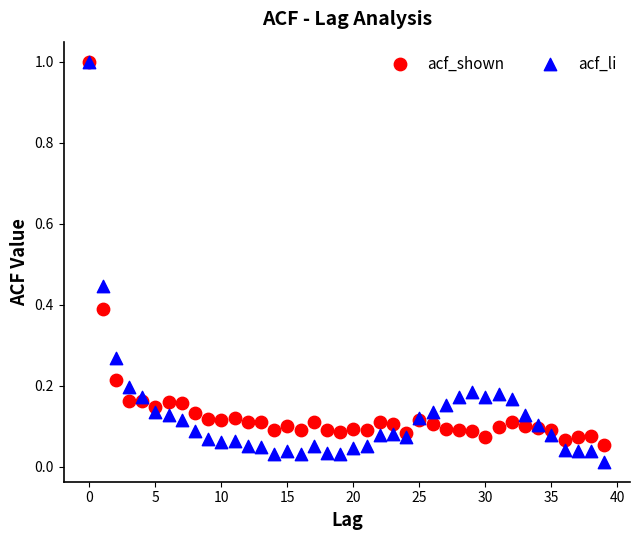

Which series has the widest spread of Y values?

acf_li